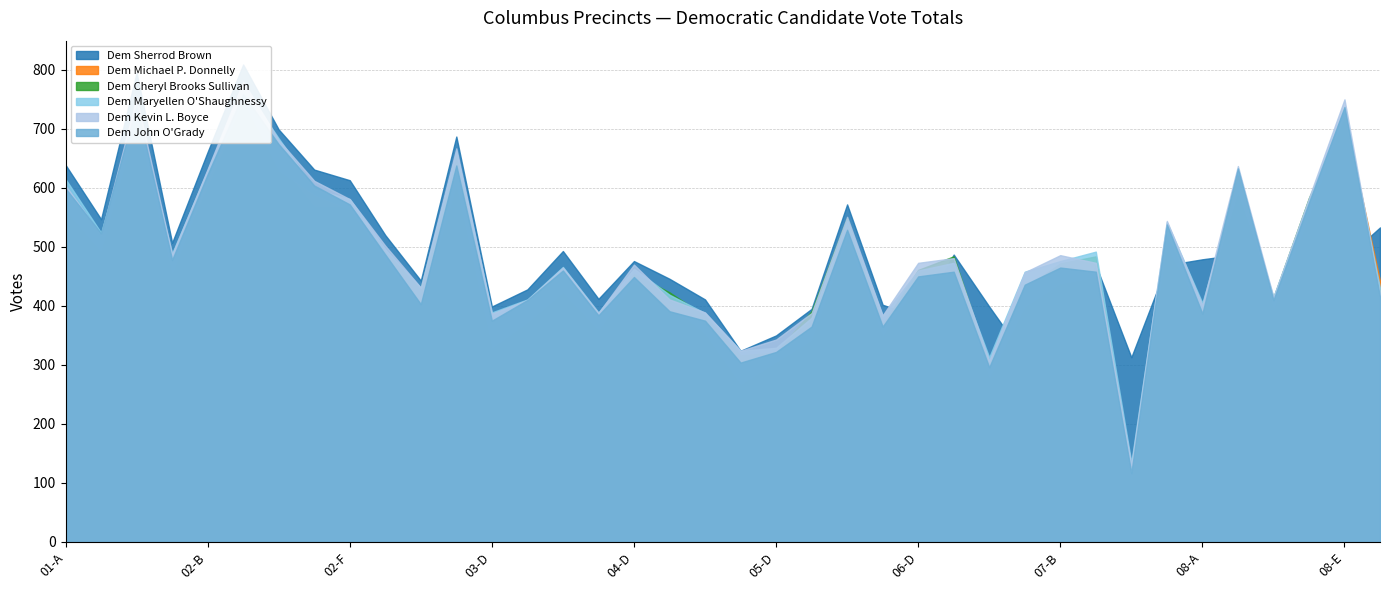

What are all the series names shown in the legend?

Dem Sherrod Brown, Dem Michael P. Donnelly, Dem Cheryl Brooks Sullivan, Dem Maryellen O Shaughnessy, Dem Kevin L. Boyce, Dem John O Grady